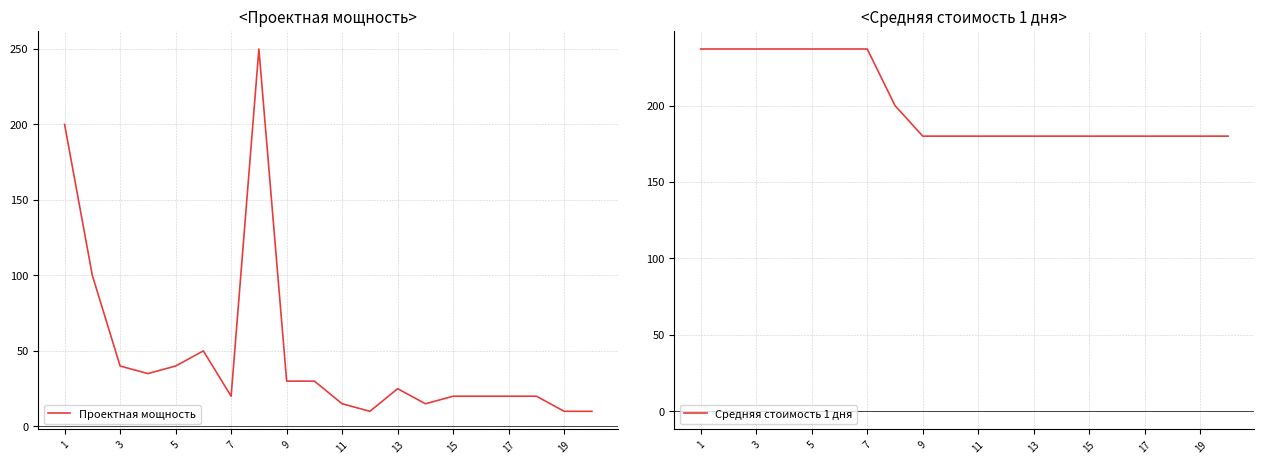

What is the difference between the maximum and second lowest values in the Проектная мощность series?

240